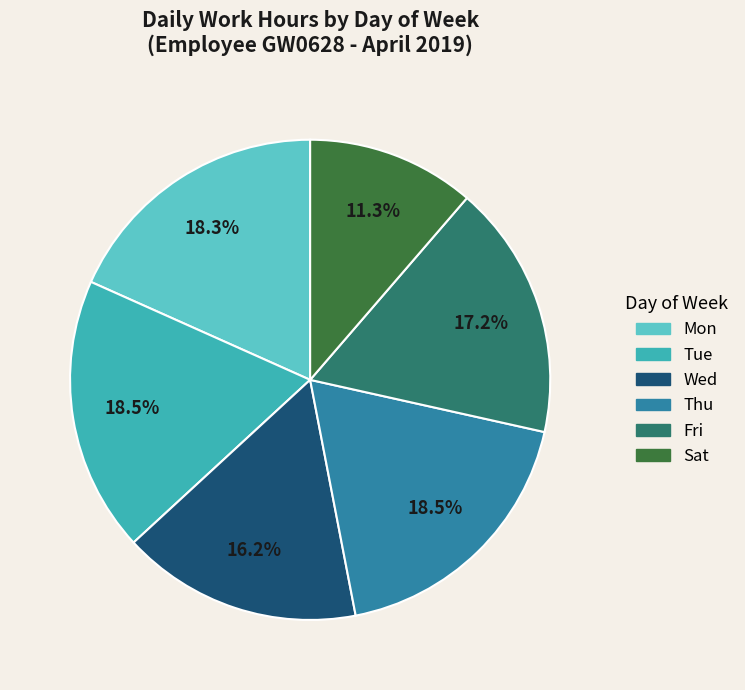

What percentage is the Mon slice, to the nearest percent?

18%